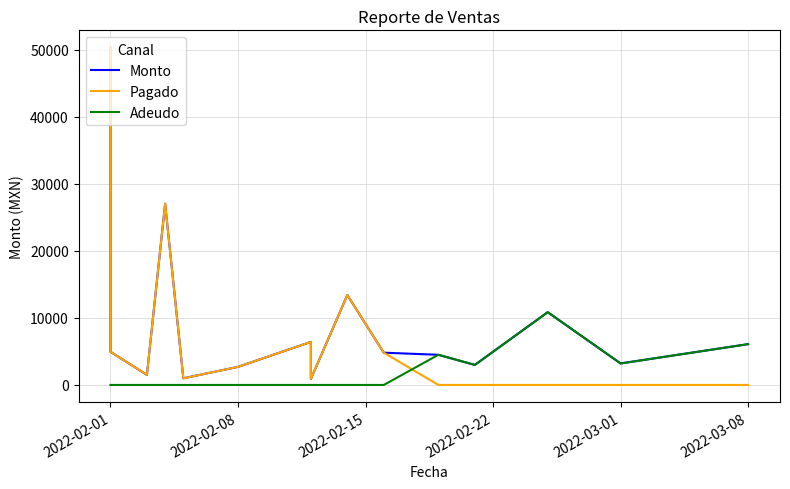

True or false: Monto and Pagado intersect in this chart.

False